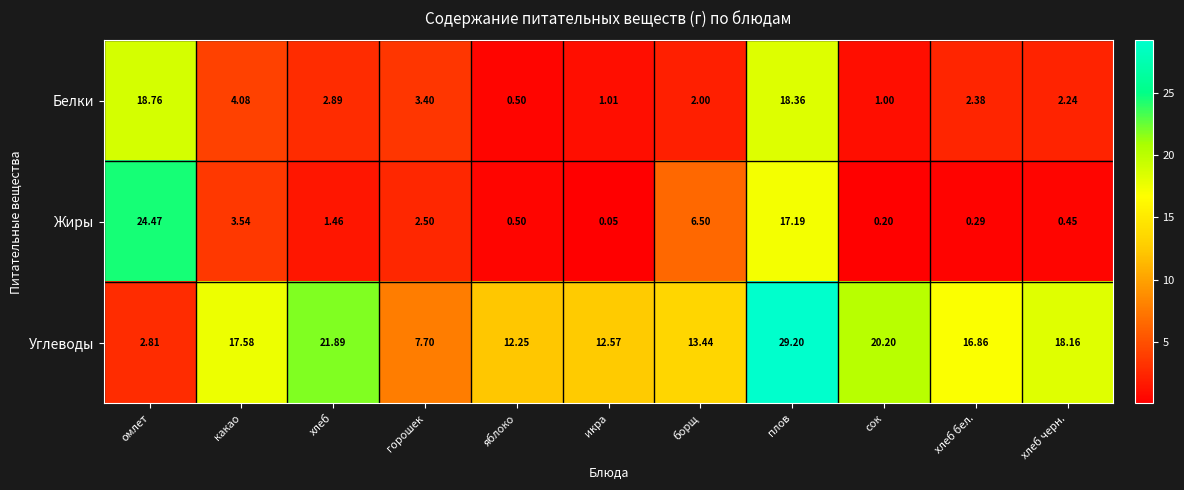

List the series in order of their peak value, lowest first.

Белки, Жиры, Углеводы